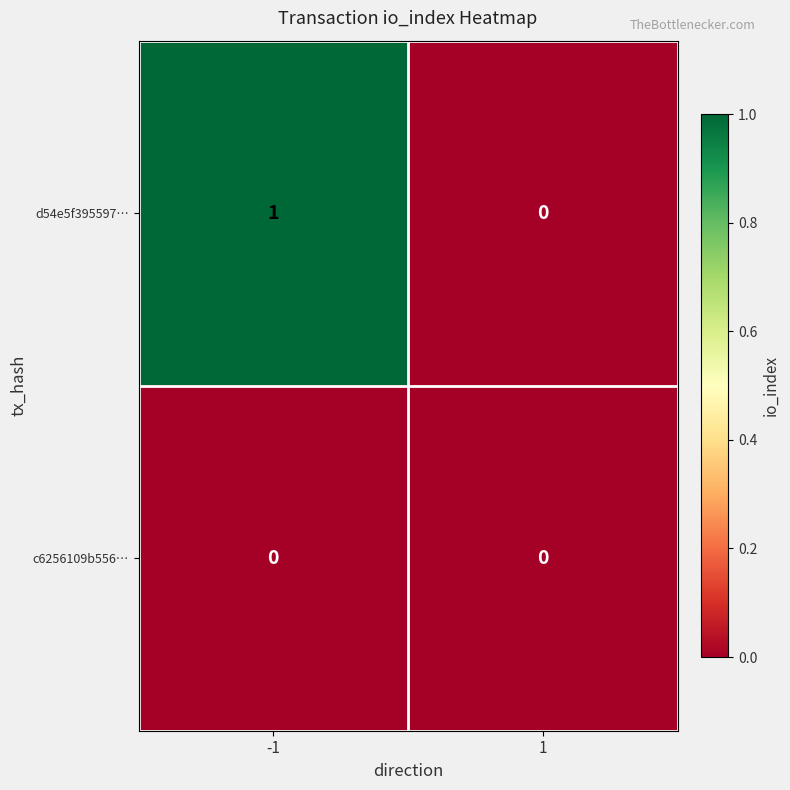

What is the total value across all series at -1?

1